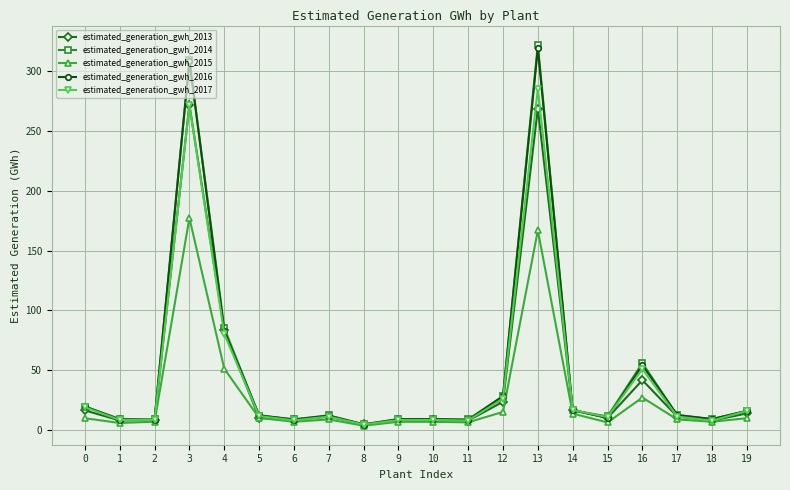

At which label is estimated_generation_gwh_2016 closest to 161?

4